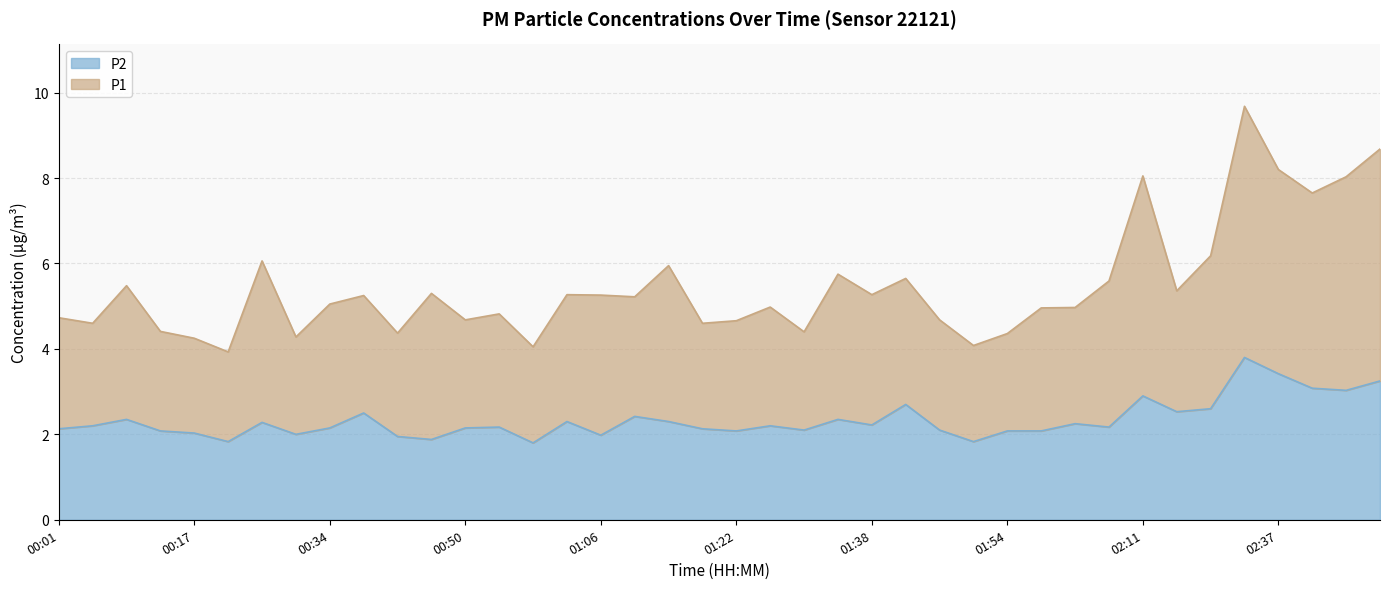

True or false: P2 and P1 cross at least once.

False